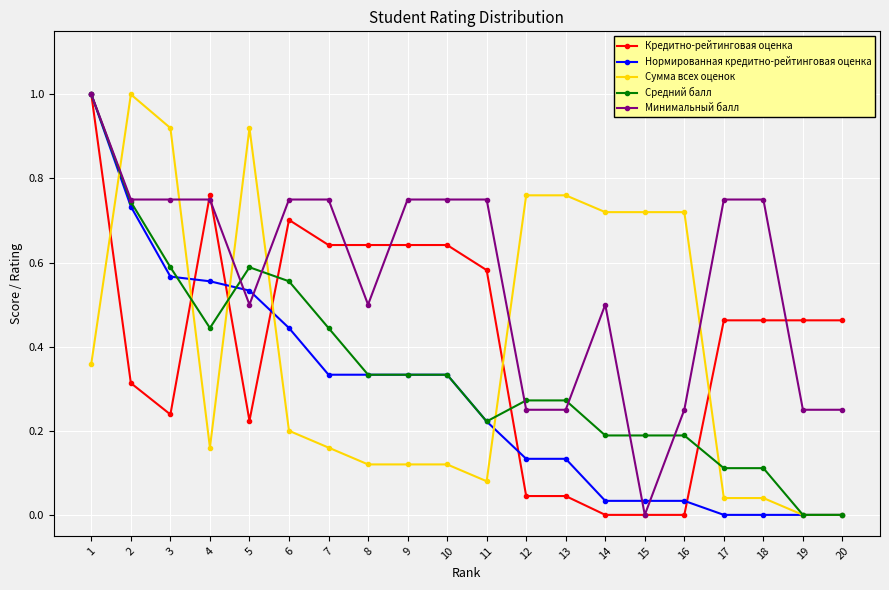

Where do Сумма всех оценок and Минимальный балл first cross each other?

1 and 2